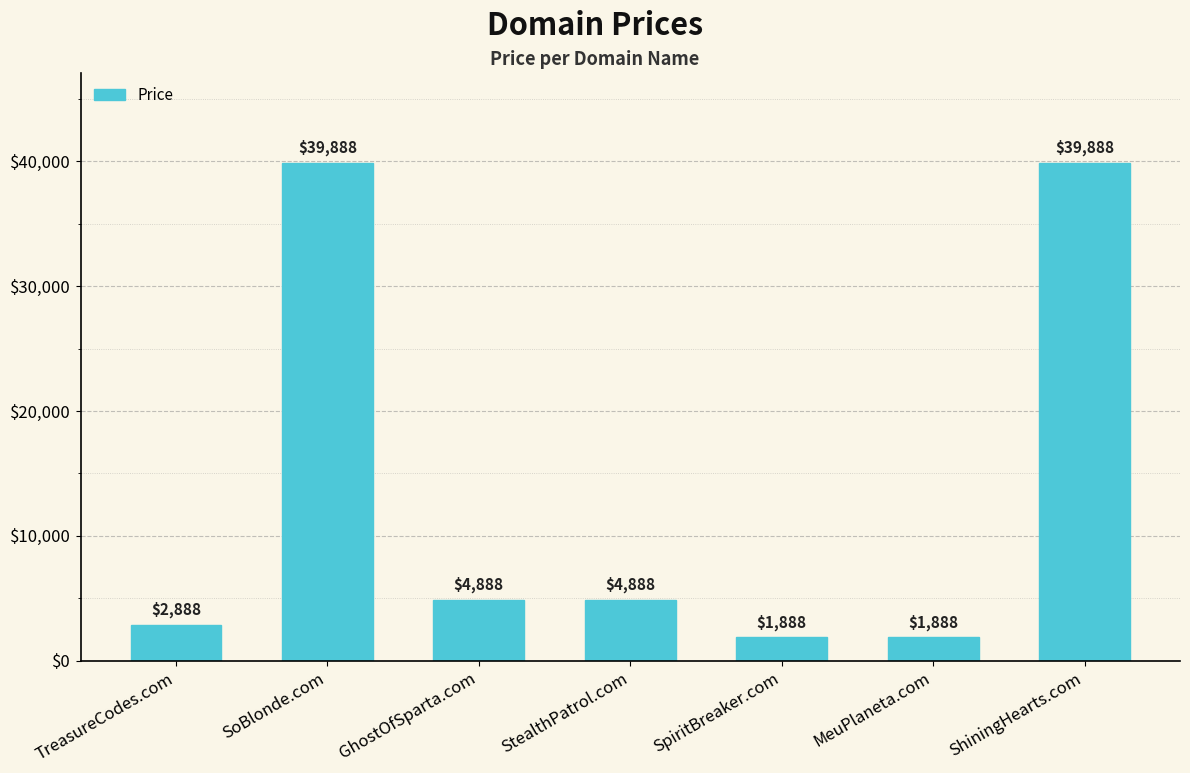

What is the greatest value displayed?

39888